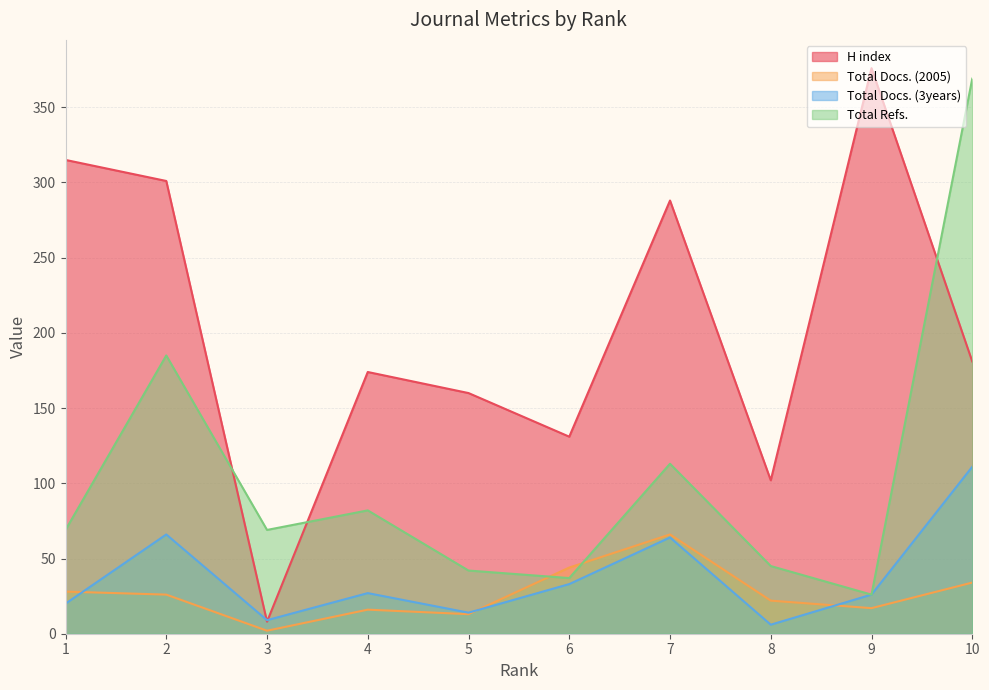

At which label does Total Docs. (2005) reach its peak?

7